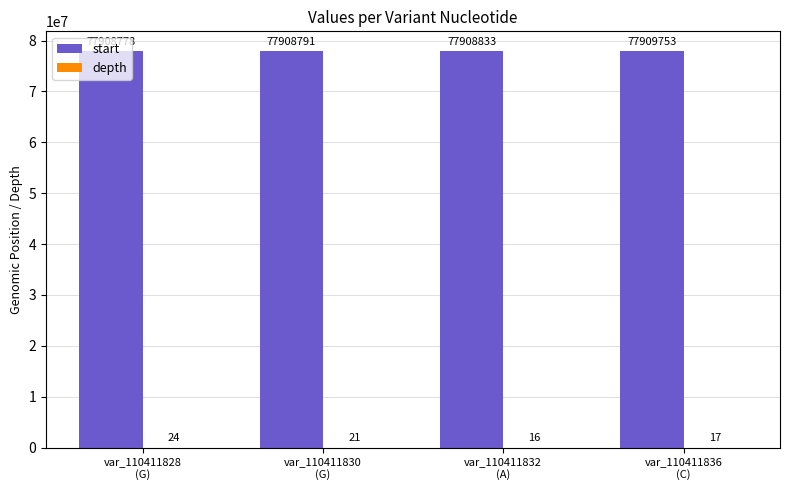

What is the sum of all start values?

311636155